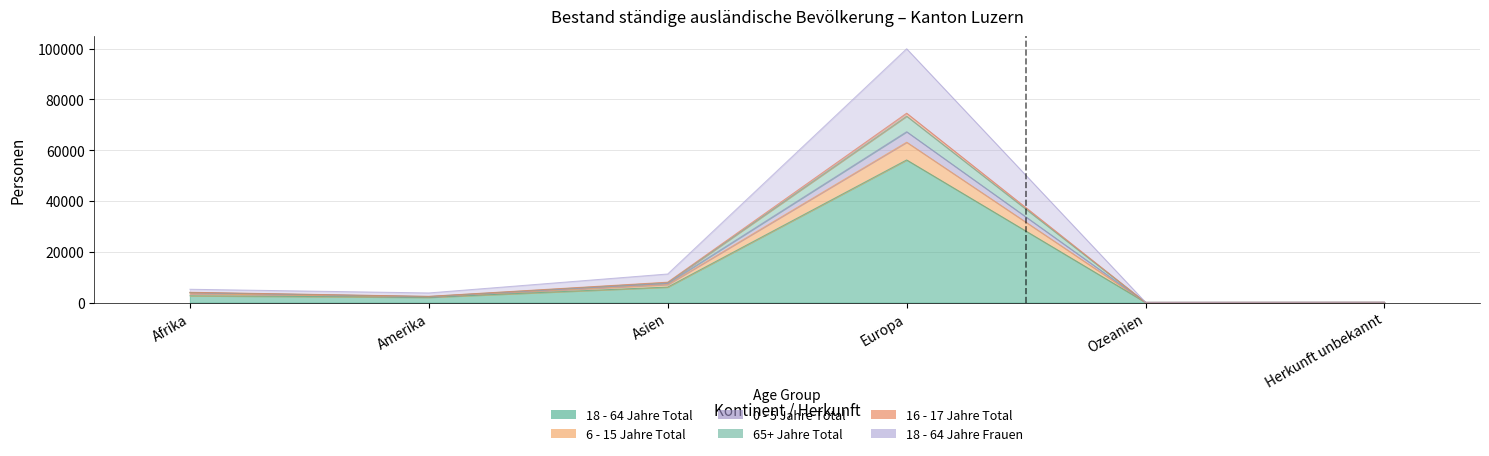

True or false: 65+ Jahre Total and 18 - 64 Jahre Total intersect in this chart.

False